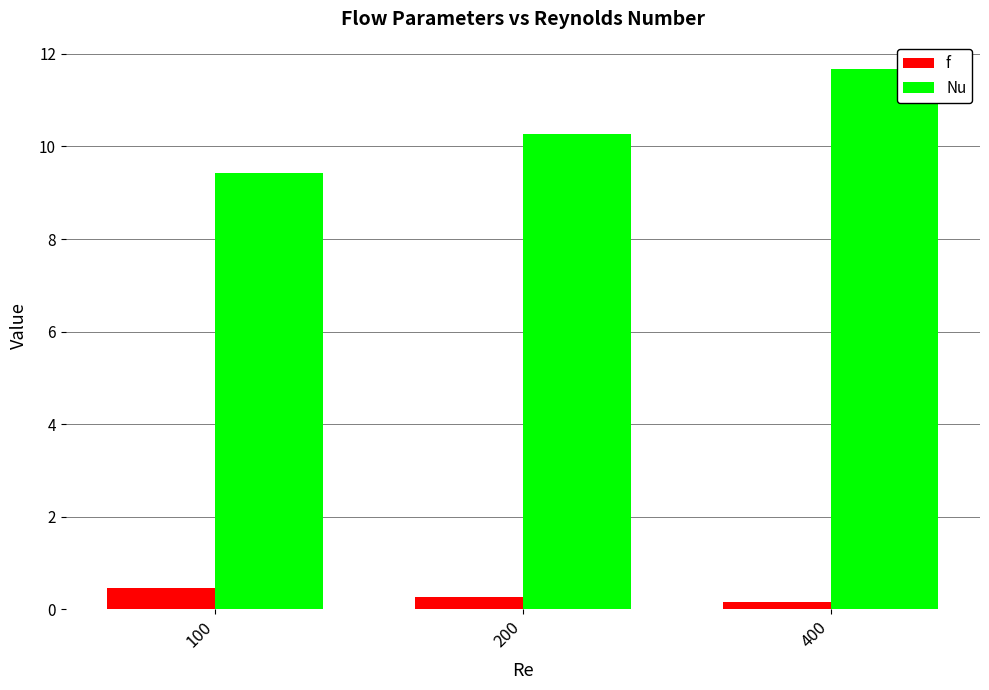

Rank the series at 100 from lowest to highest value.

f, Nu